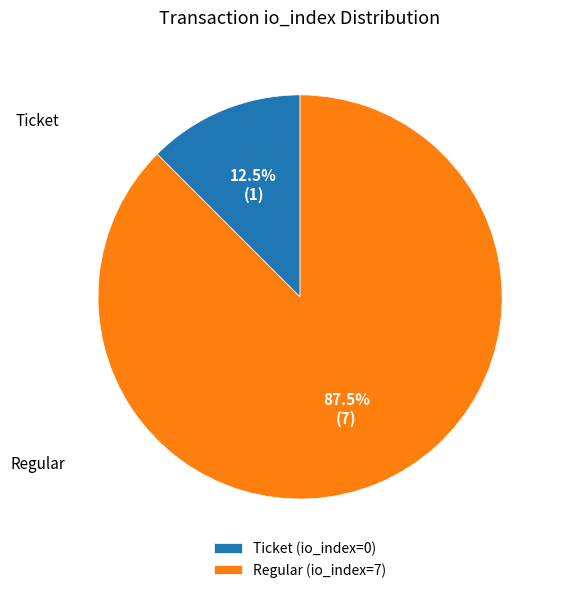

Is there any slice that represents more than half of the pie?

Yes